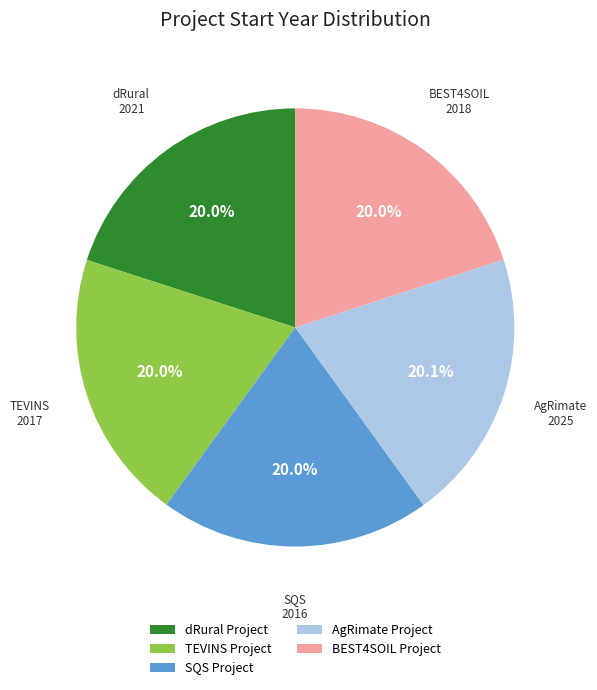

Does any single category account for the majority?

No